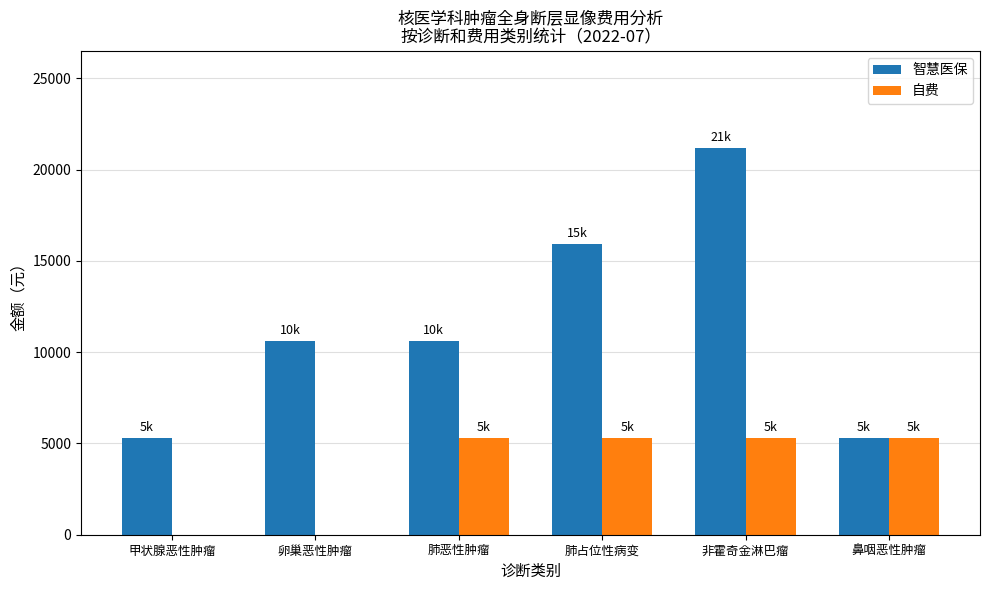

Which series changed the most between 甲状腺恶性肿瘤 and 卵巢恶性肿瘤?

智慧医保